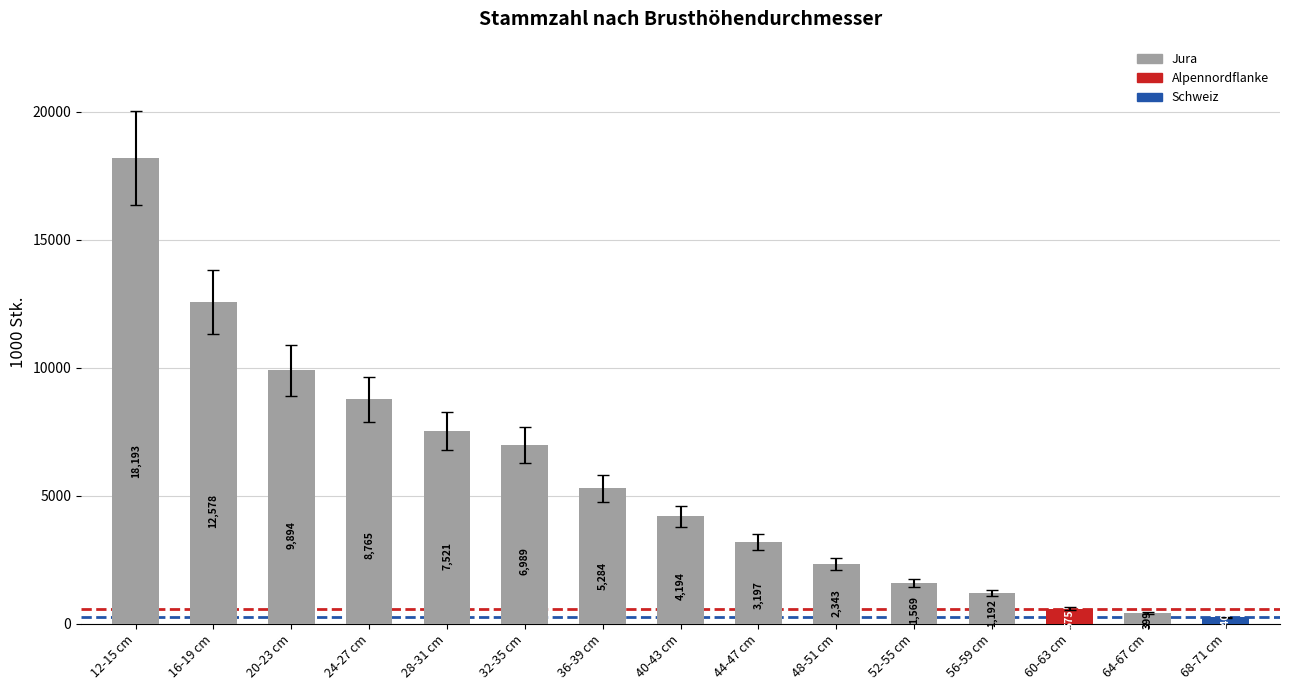

List the labels in order of value, smallest first.

68-71 cm, 64-67 cm, 60-63 cm, 56-59 cm, 52-55 cm, 48-51 cm, 44-47 cm, 40-43 cm, 36-39 cm, 32-35 cm, 28-31 cm, 24-27 cm, 20-23 cm, 16-19 cm, 12-15 cm